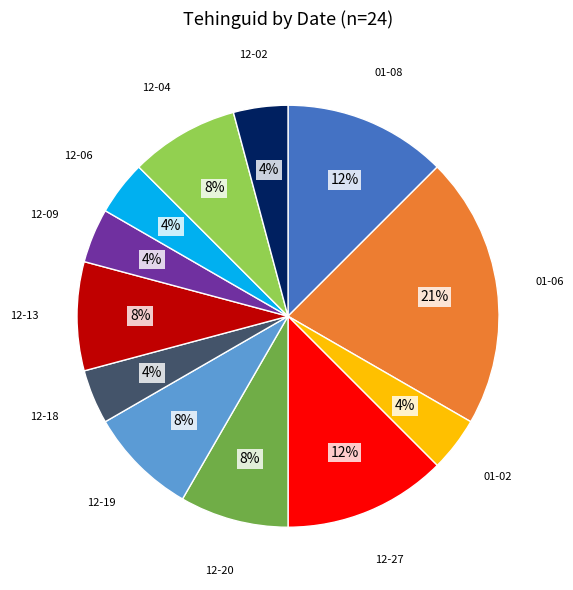

To the nearest percent, what is the average slice percentage?

8%